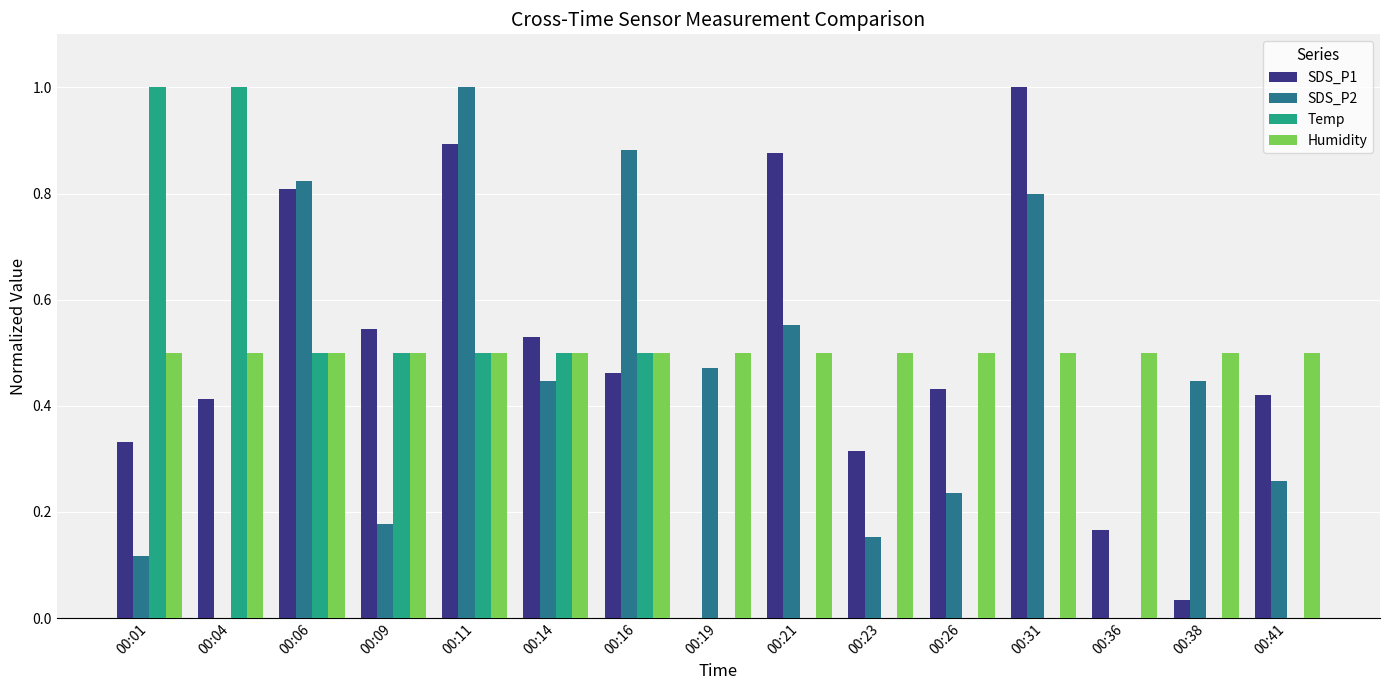

What is the maximum value shown in the chart?

1.0